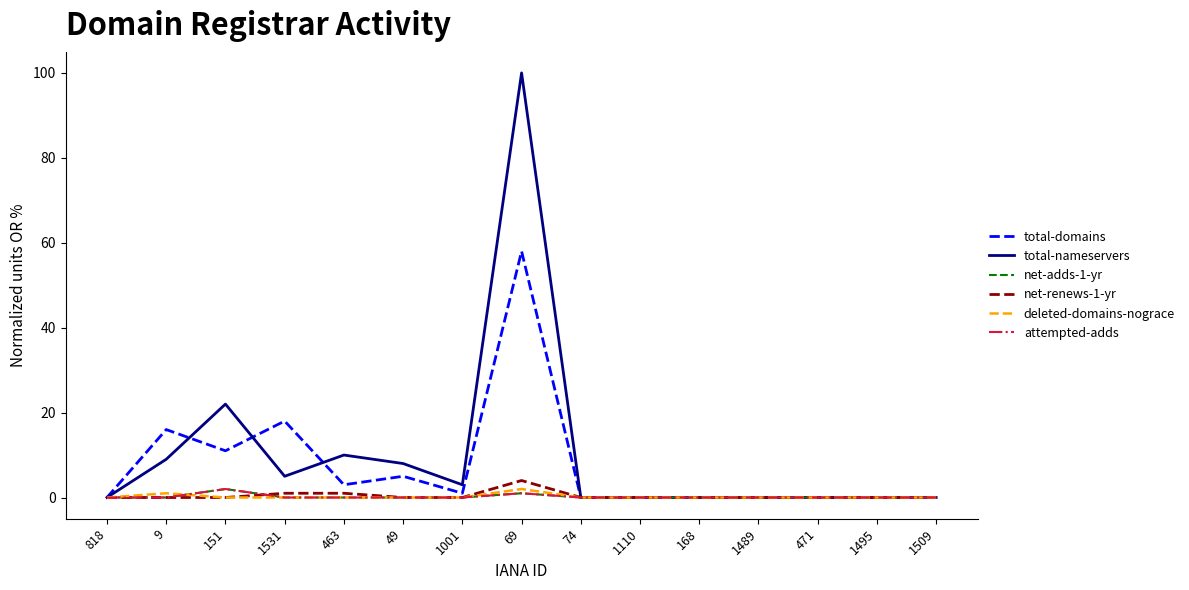

Does the chart have visible grid lines?

No